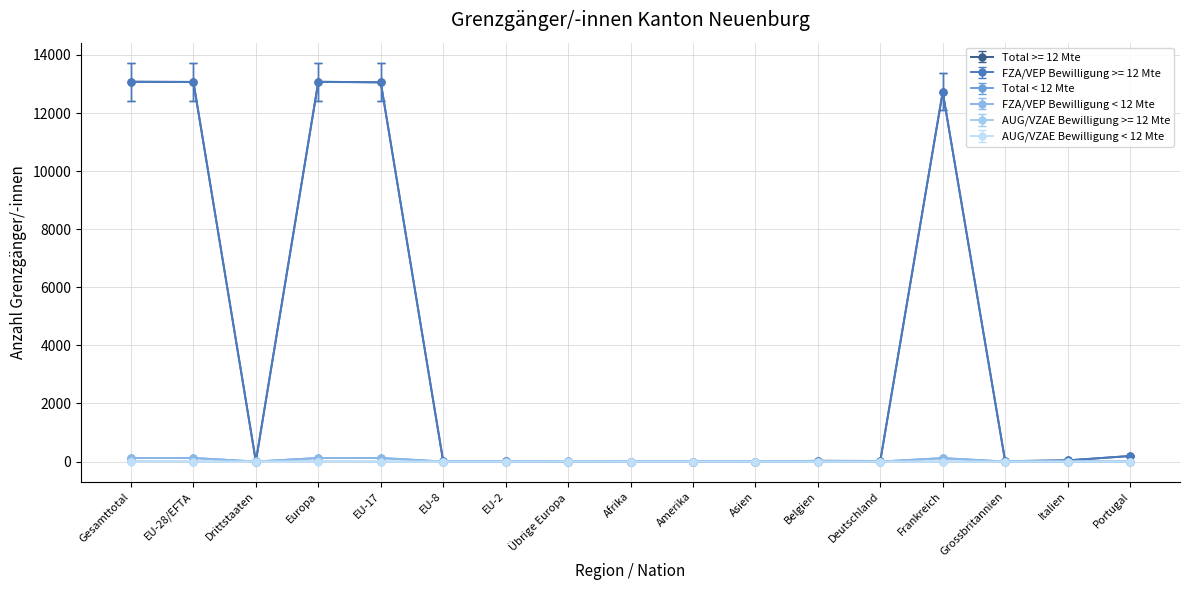

Does the chart display data point markers on the line(s)?

Yes